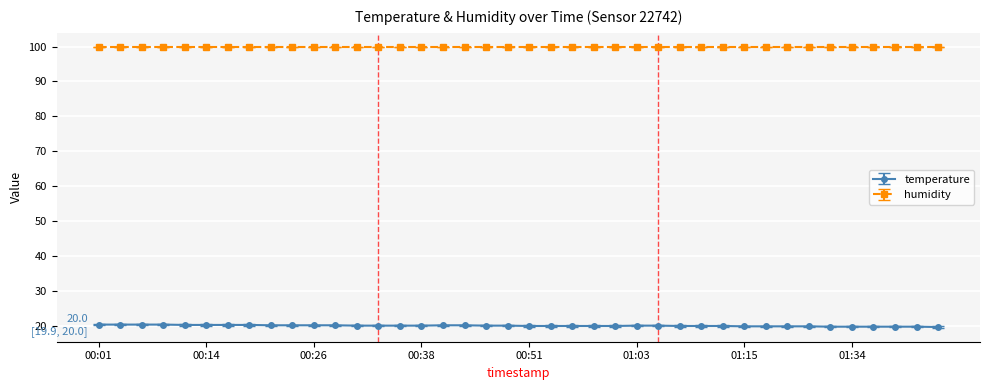

What is the value of the humidity point at the 30th from the left?

99.9